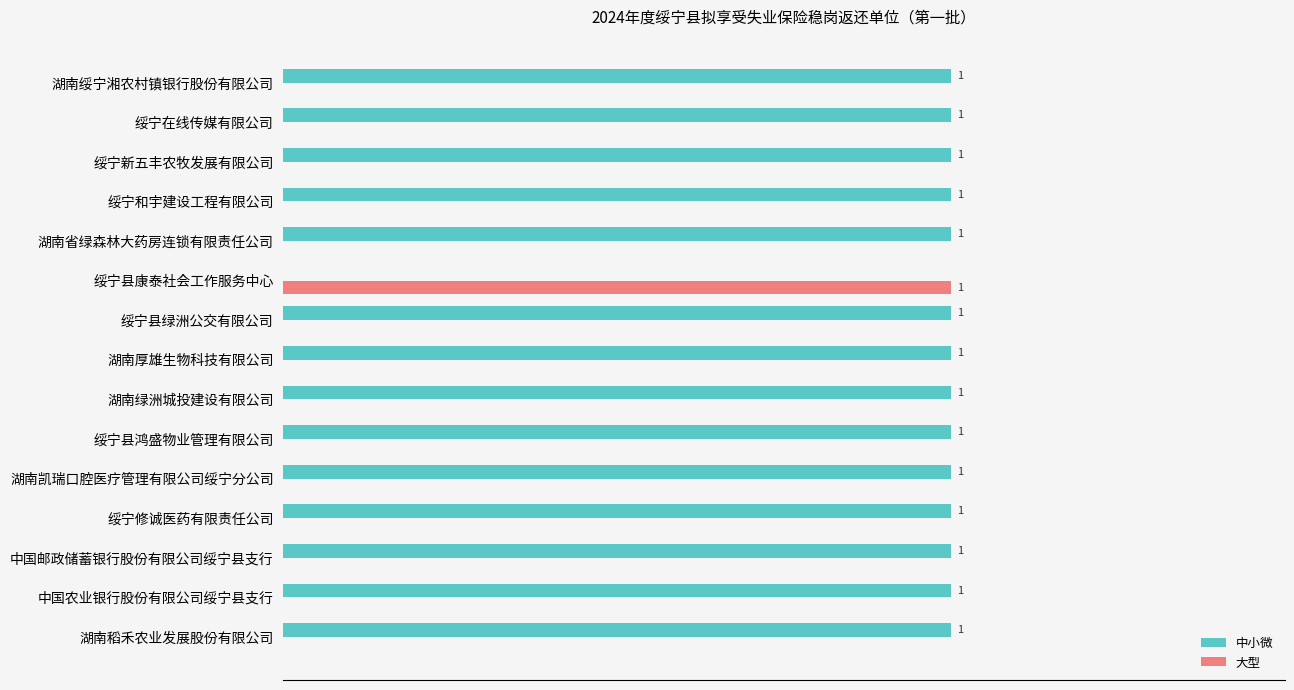

Is the value of 大型 at 湖南绿洲城投建设有限公司 greater than the value of 中小微 at 湖南绿洲城投建设有限公司?

No